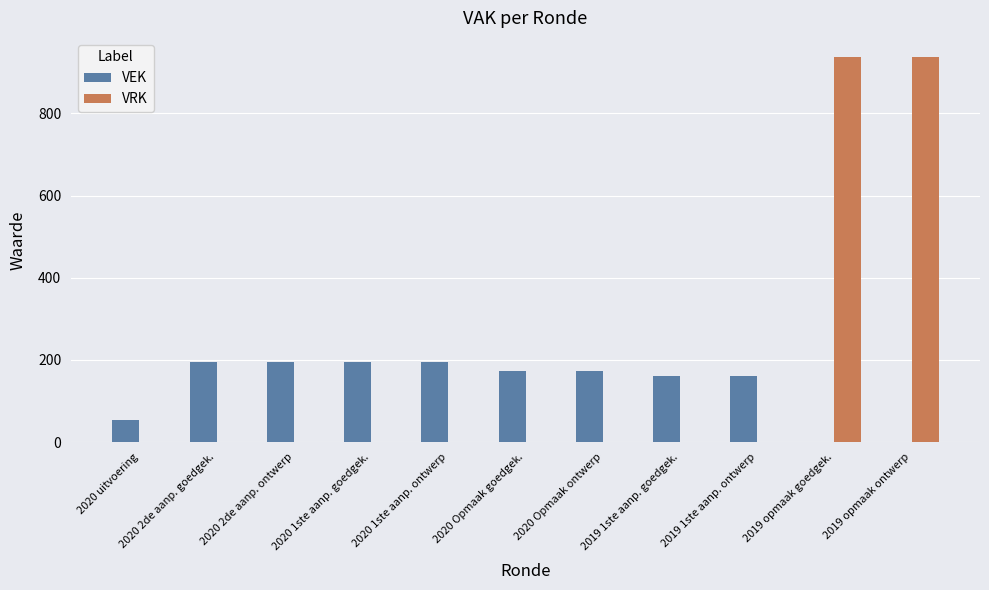

What is the average value of the VEK series?

137